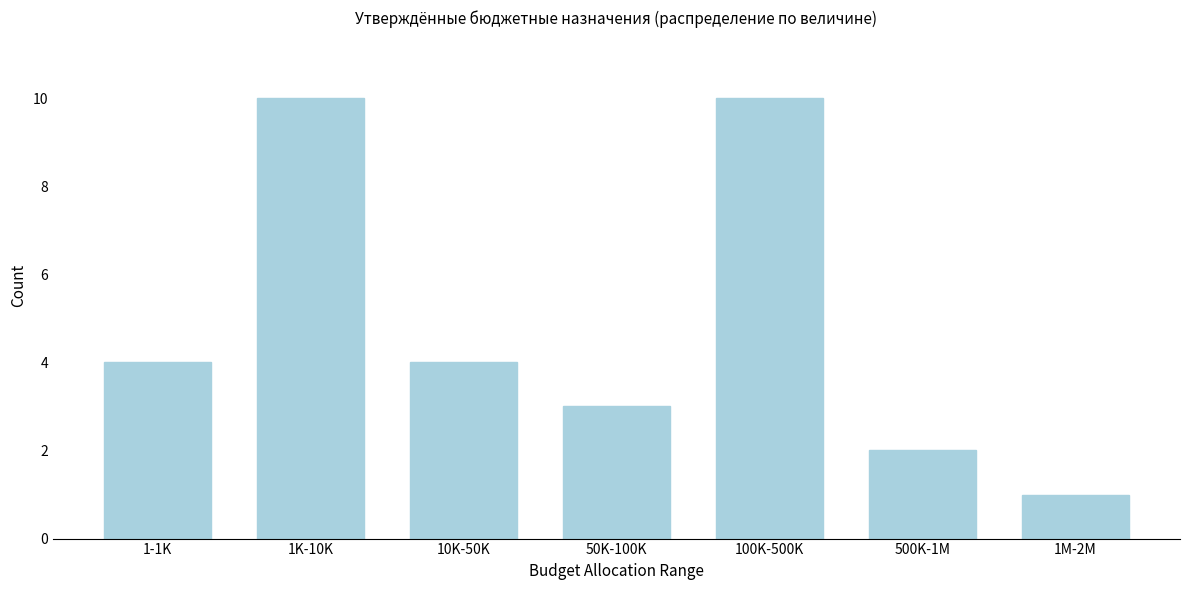

Reading left to right, list all the values displayed in this chart.

1-1K=4	1K-10K=10	10K-50K=4	50K-100K=3	100K-500K=10	500K-1M=2	1M-2M=1